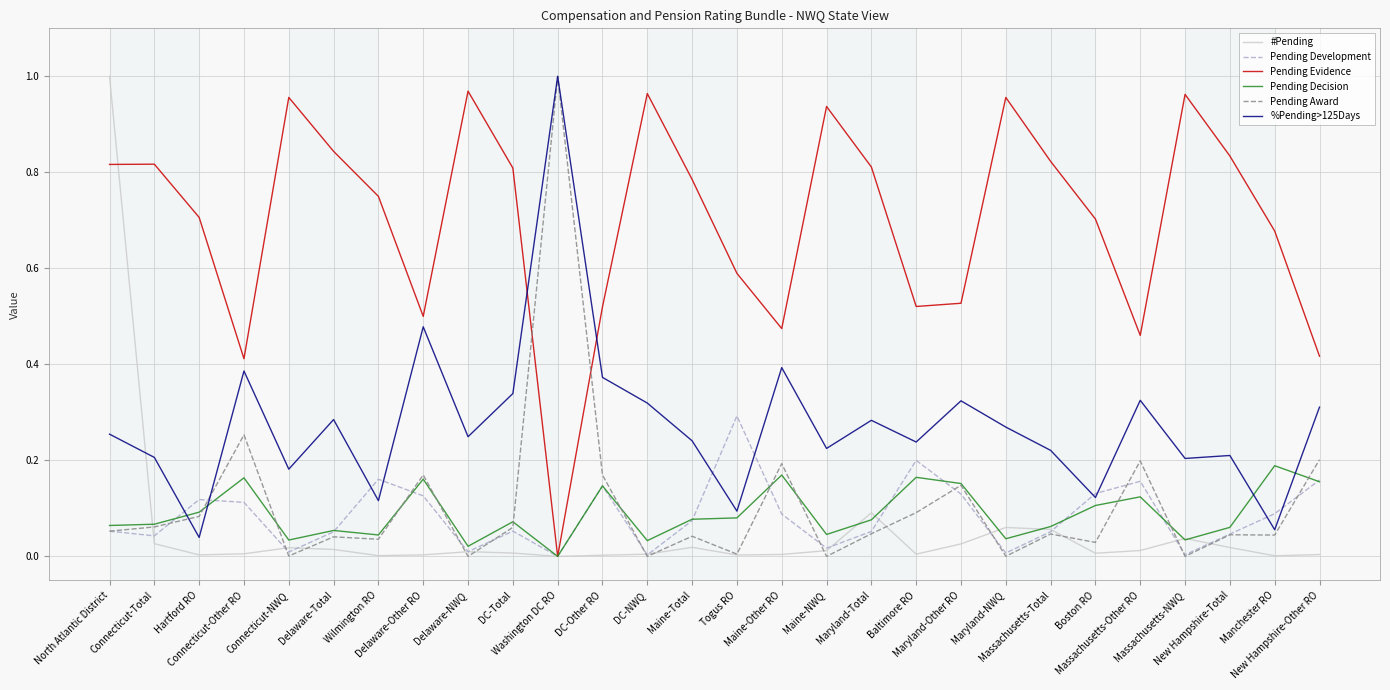

How many lines are shown in the chart?

6